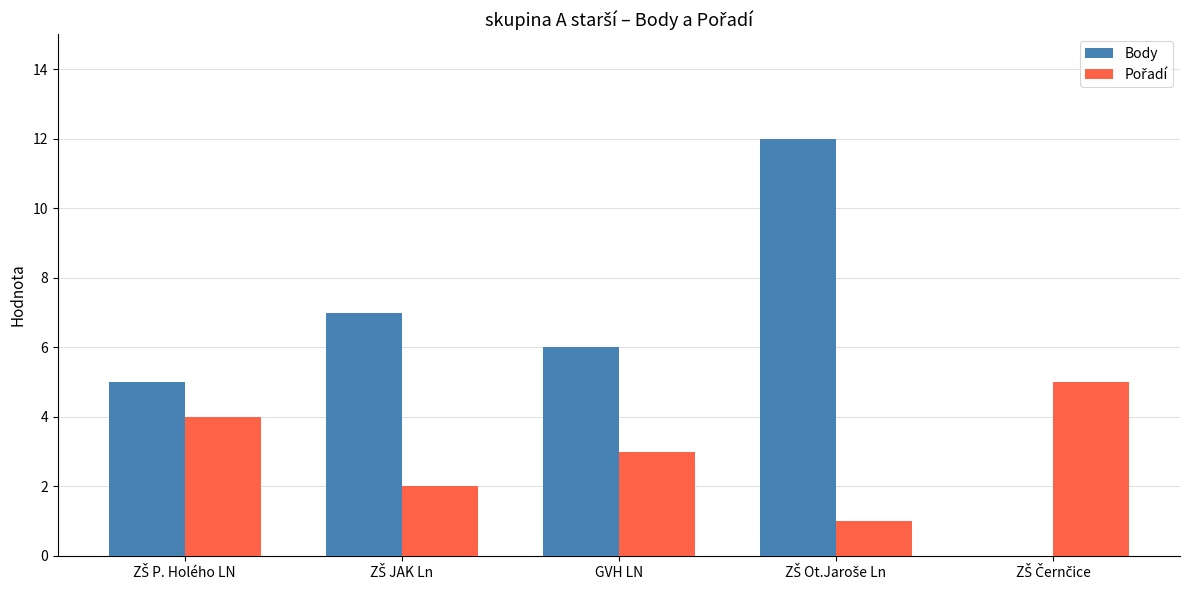

Which series has the largest total across all categories?

Body